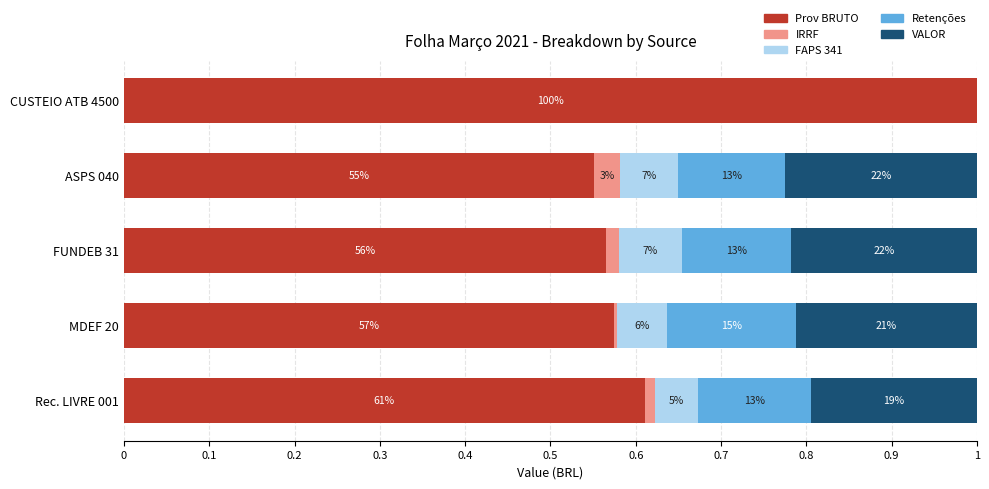

What are all the series names shown in the legend?

Prov BRUTO, IRRF, FAPS 341, Retenções, VALOR